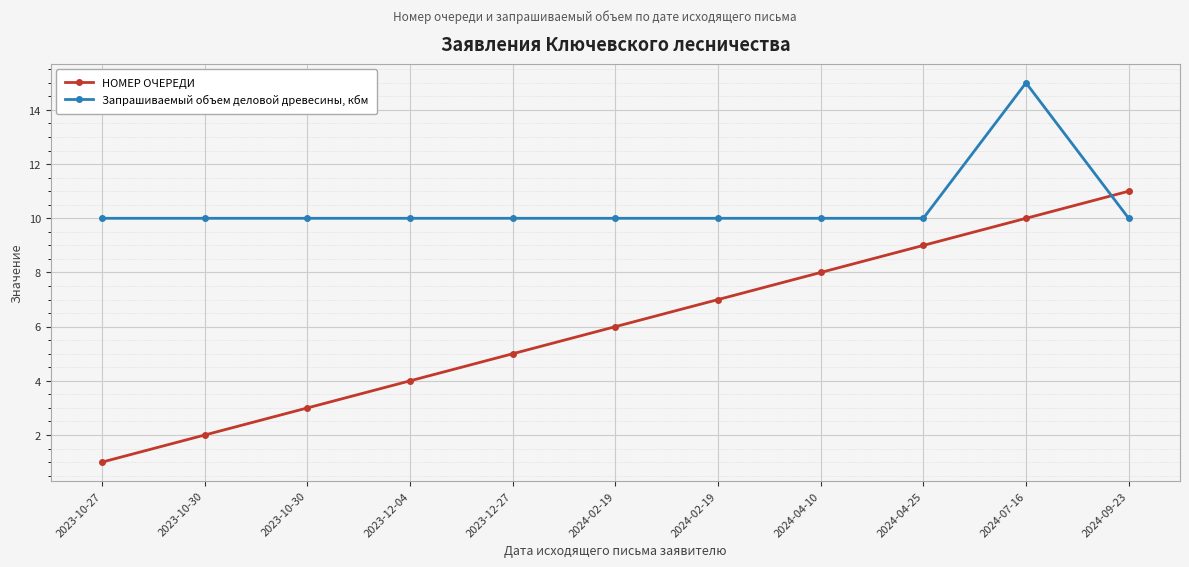

Which series ends up on top after the final intersection of НОМЕР ОЧЕРЕДИ and Запрашиваемый объем деловой древесины, кбм?

НОМЕР ОЧЕРЕДИ